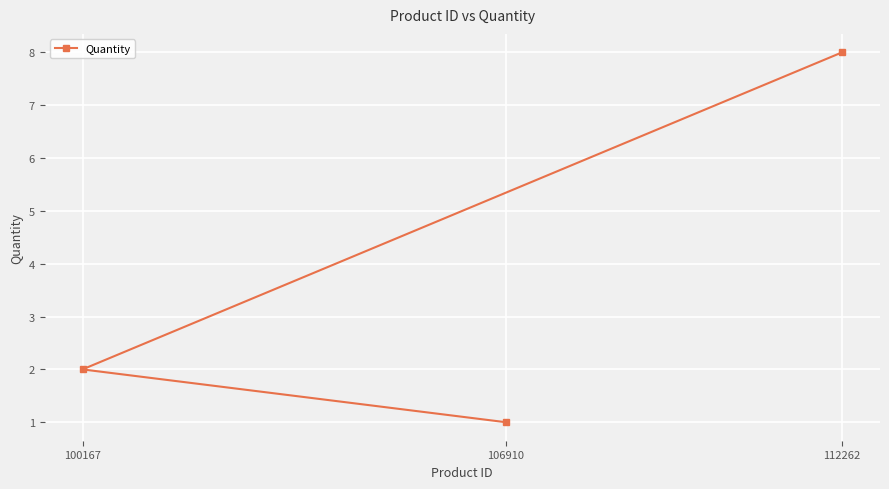

The value at 106910 is 2. True or false?

False